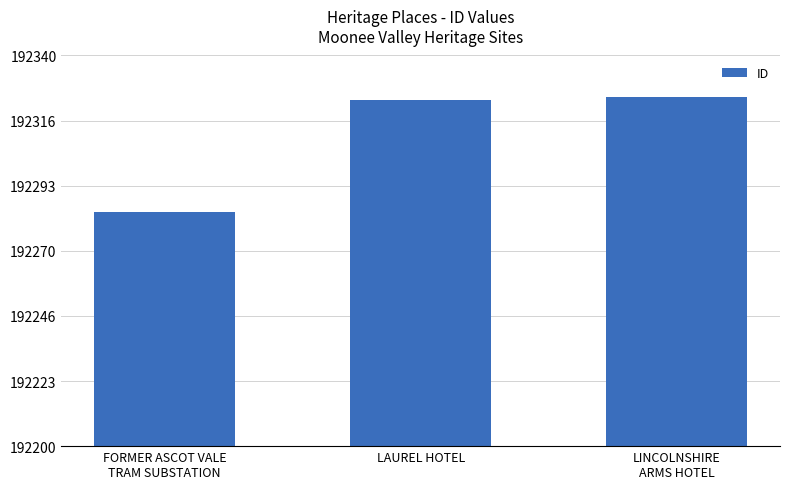

What is the change in value from FORMER ASCOT VALE
TRAM SUBSTATION to LINCOLNSHIRE
ARMS HOTEL?

+41